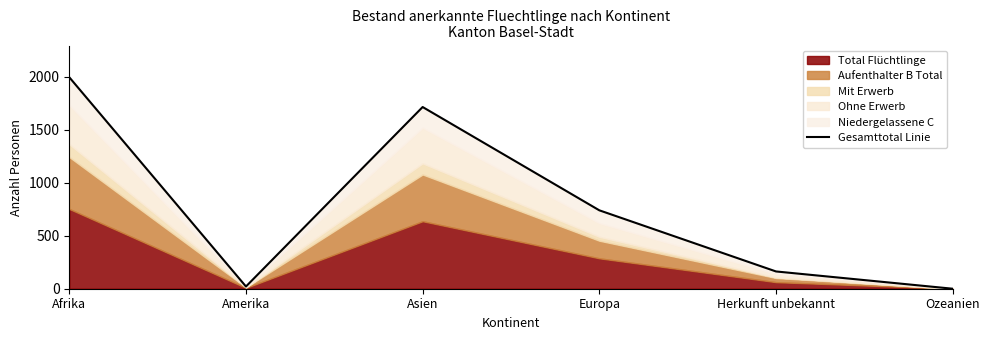

Which has a higher value, Europa or Asien?

Asien